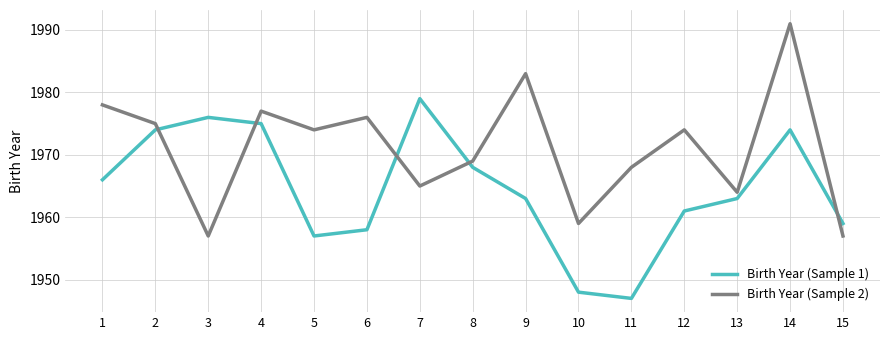

How many times do Birth Year (Sample 2) and Birth Year (Sample 1) cross each other?

5